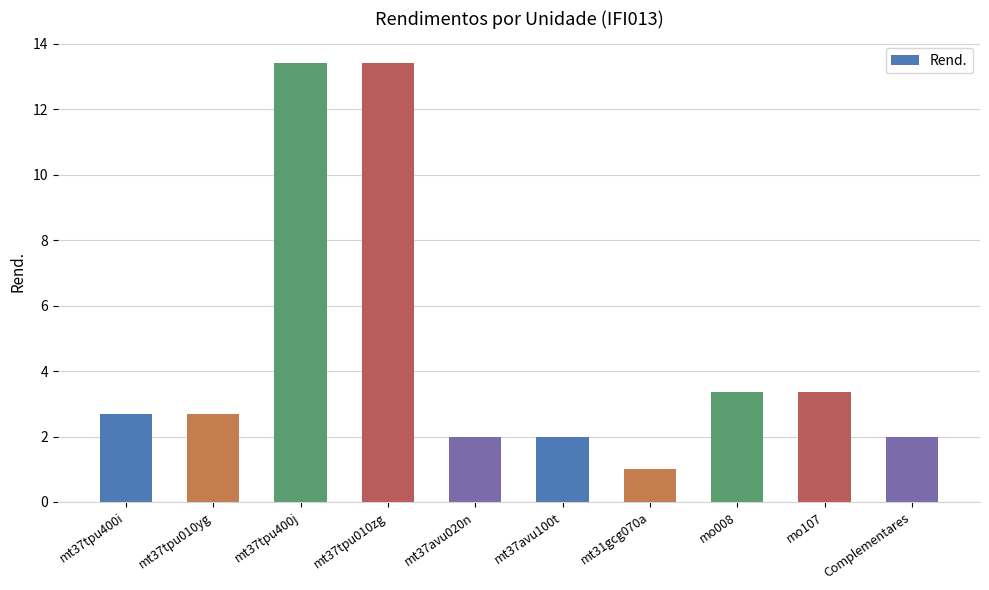

What is the label of the 7th bar from the right?

mt37tpu010zg